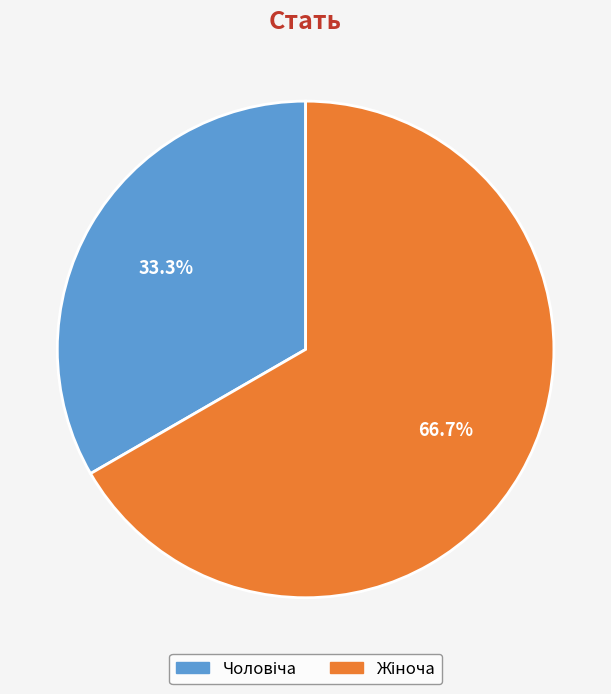

Is there a majority slice in this chart?

Yes